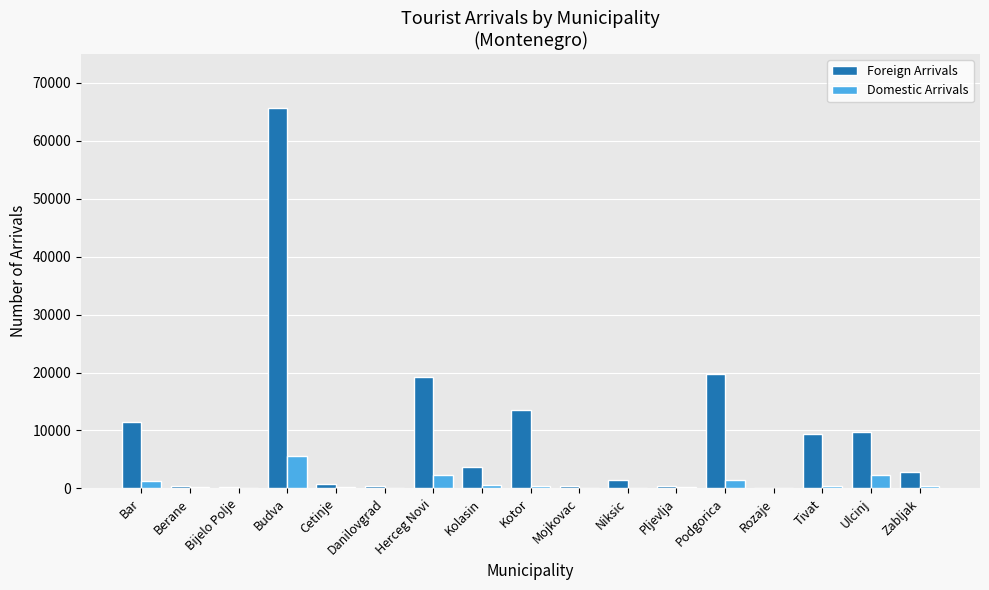

At which label does Domestic Arrivals reach its peak?

Budva